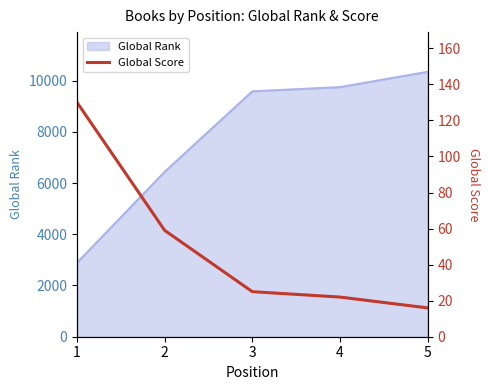

The value of Global Rank at 1 is 2889. True or false?

True